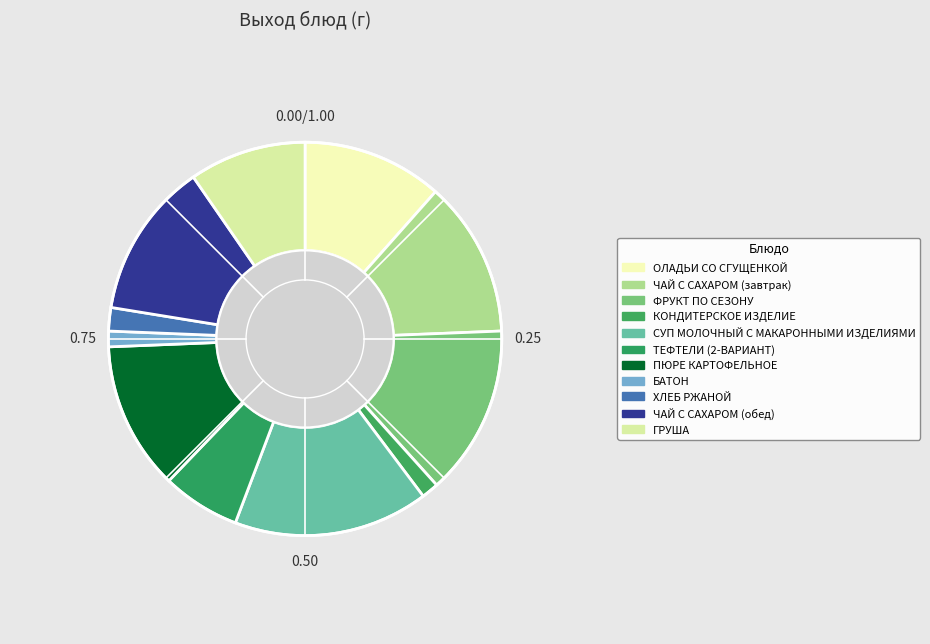

Count the number of slices in the pie.

11